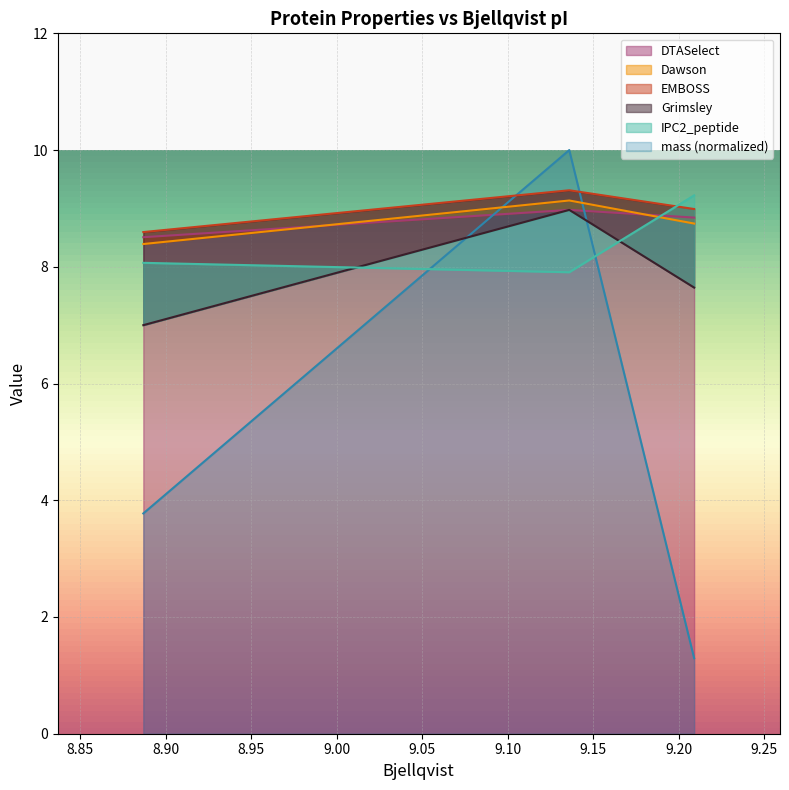

What is the minimum value for mass (normalized)?

1.3